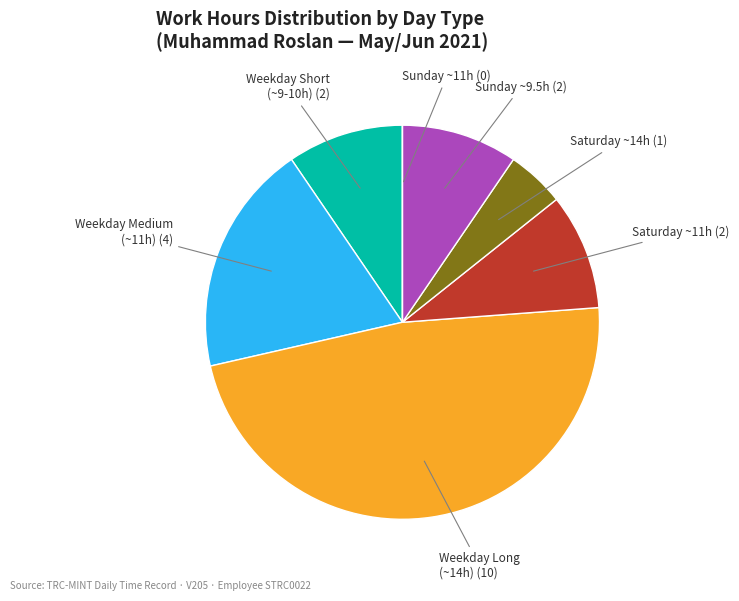

Is there a majority slice in this chart?

No